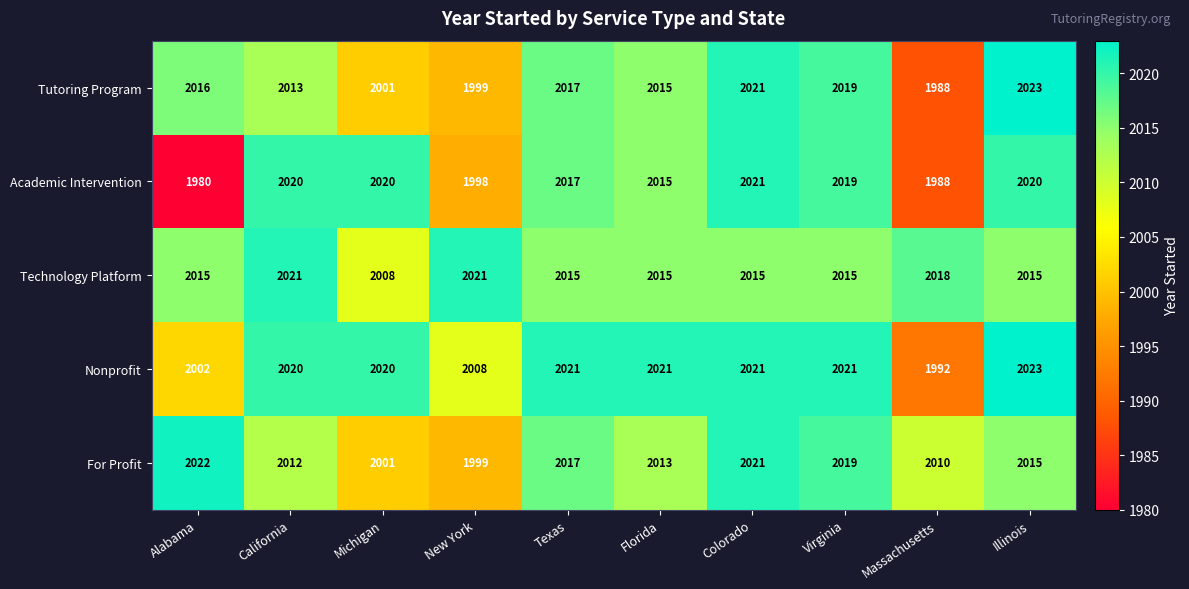

Is the value of Technology Platform at Alabama greater than the value of Academic Intervention at Colorado?

No